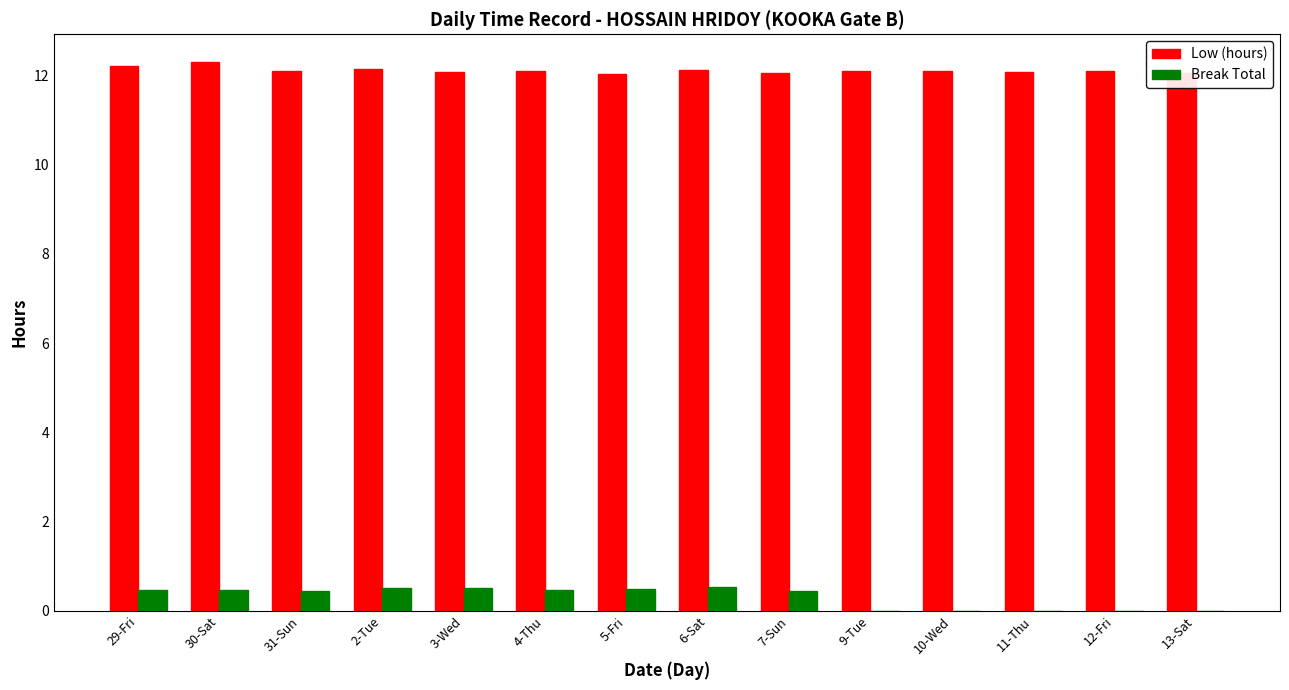

What is the highest value of the Break Total series?

0.5